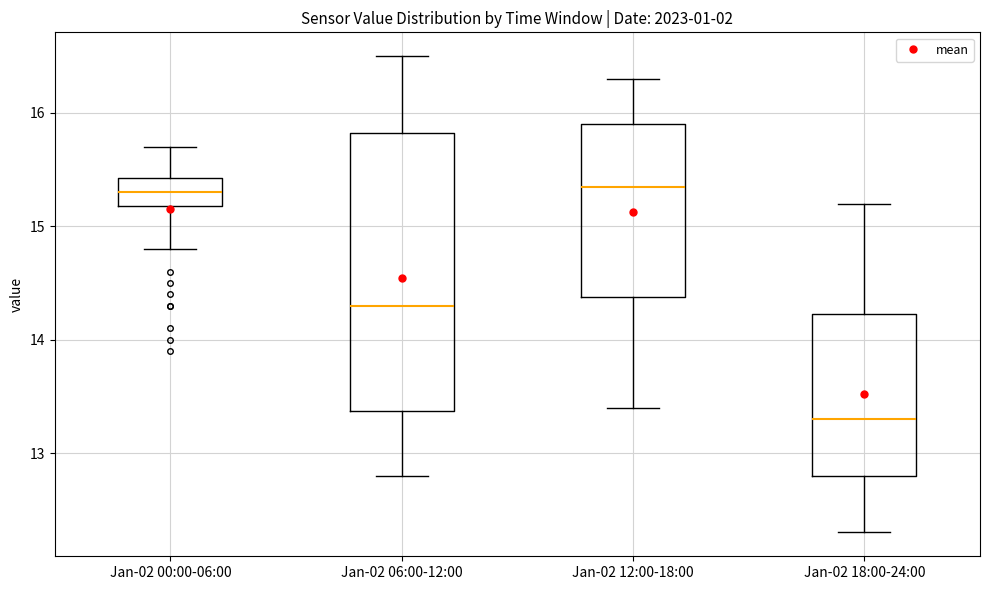

Which box's median line is the lowest?

Jan-02 18:00-24:00